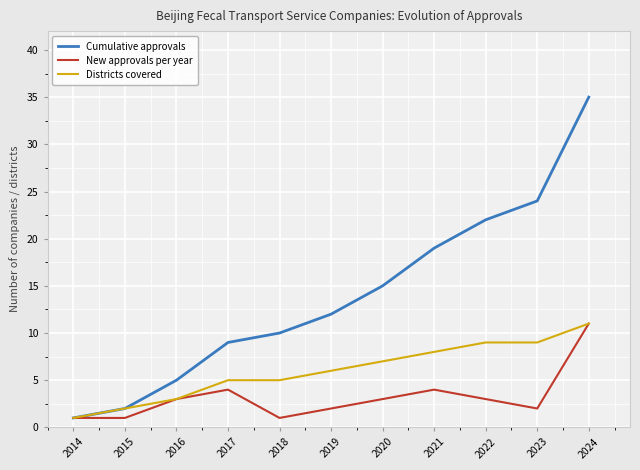

Which series changed the most between 2021 and 2024?

Cumulative approvals